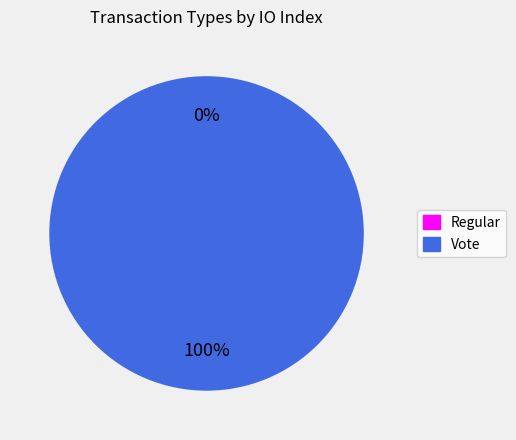

Is it true that Regular is 0% of the pie?

True